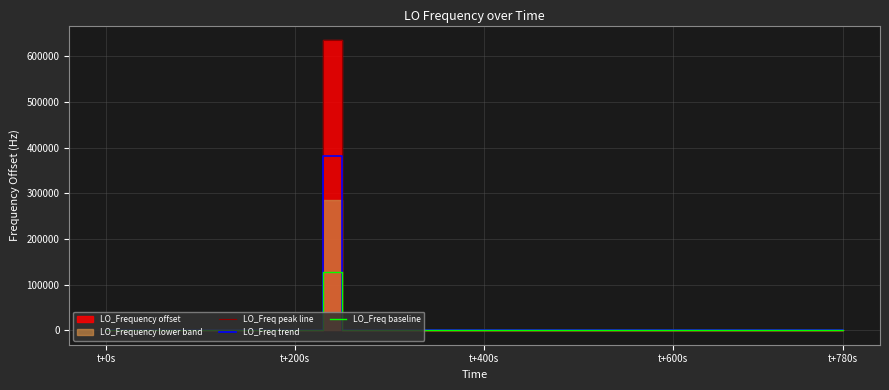

What is the maximum value shown in the chart?

635709.9